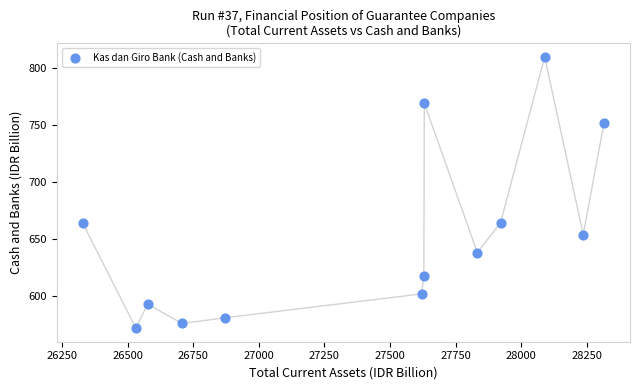

What is the range of Y values (max minus min)?

238.3